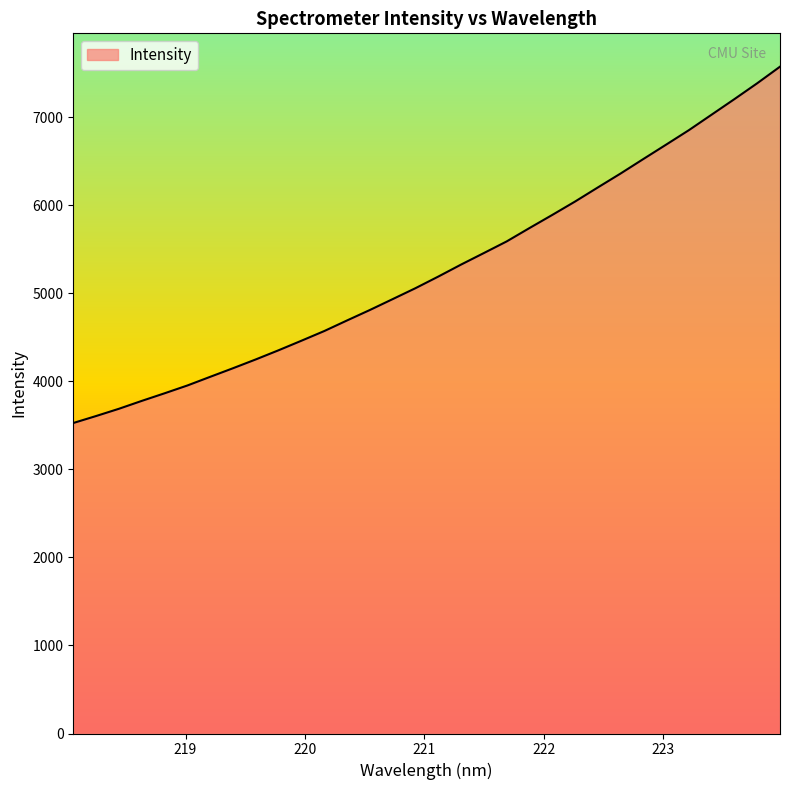

What is the greatest value displayed?

7575.3